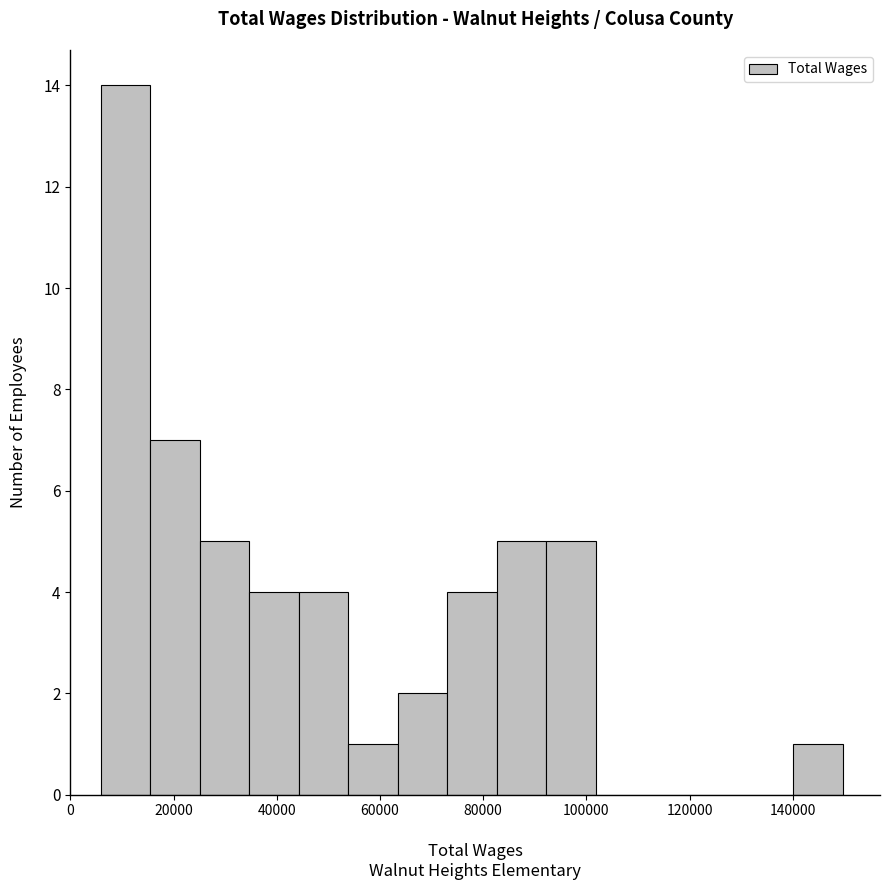

Which range on the x-axis has the tallest bar?

6000 to 16000